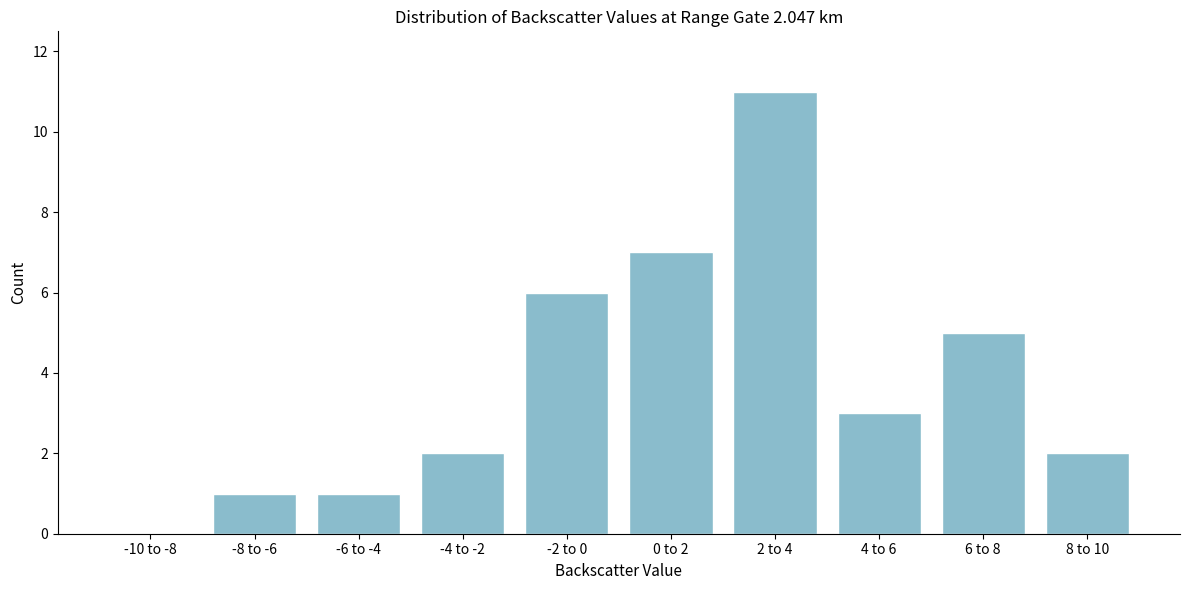

Reading left to right, transcribe all the data shown in this chart.

-10 to -8=0	-8 to -6=1	-6 to -4=1	-4 to -2=2	-2 to 0=6	0 to 2=7	2 to 4=11	4 to 6=3	6 to 8=5	8 to 10=2